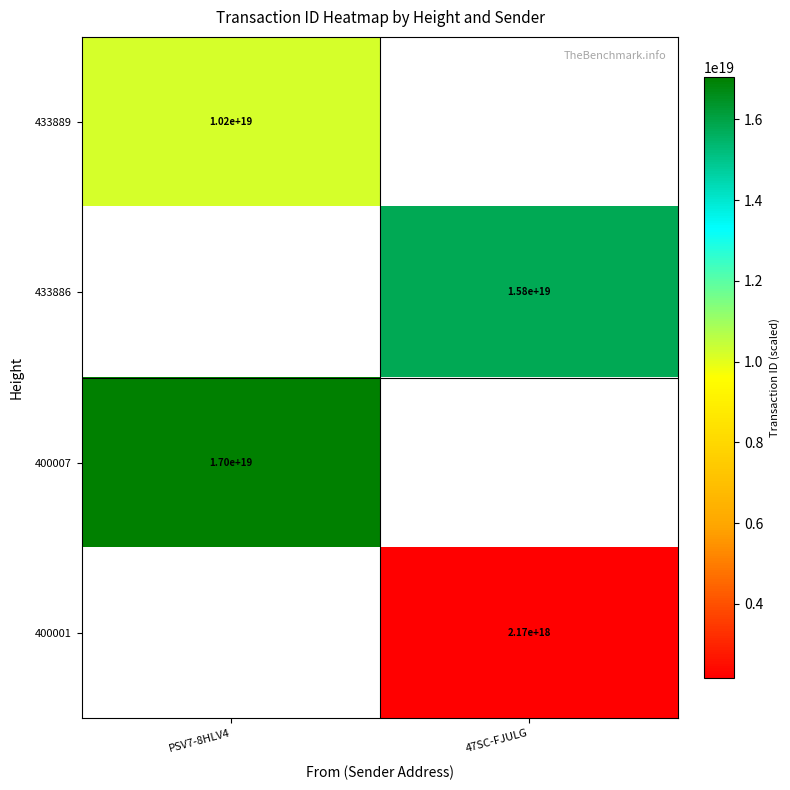

Which has a higher value, 47SC-FJULG or PSV7-8HLV4?

PSV7-8HLV4